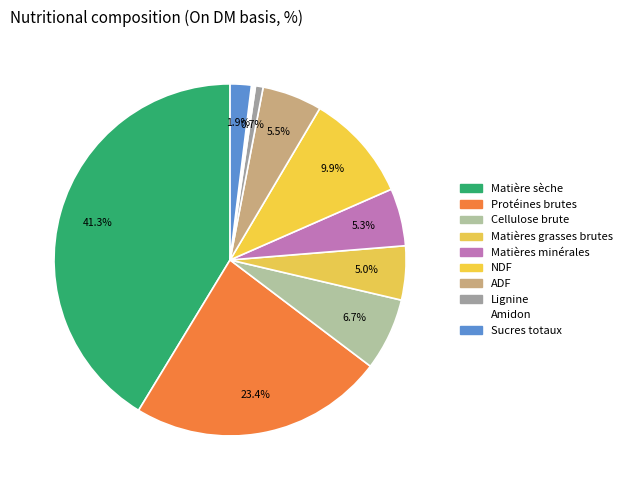

True or false: Cellulose brute accounts for 7% of the total.

True